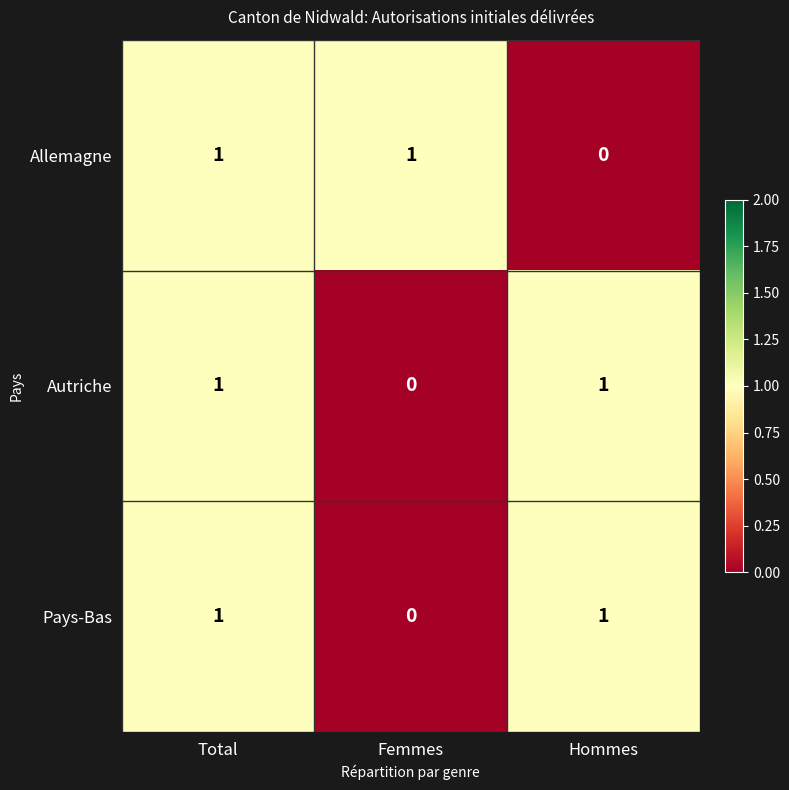

Count the Pays-Bas values in the range 0 to 1.

3